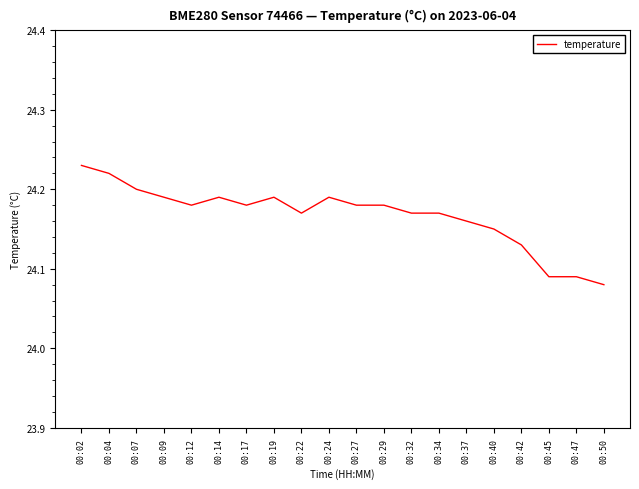

The chart shows a value of 24.2 at 00:32. True or false?

True